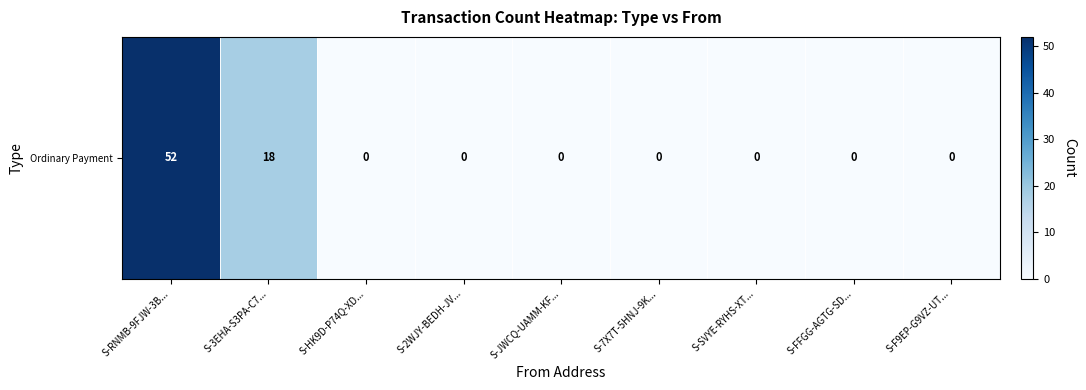

Reading left to right, extract all data points from this chart.

52	18	0	0	0	0	0	0	0